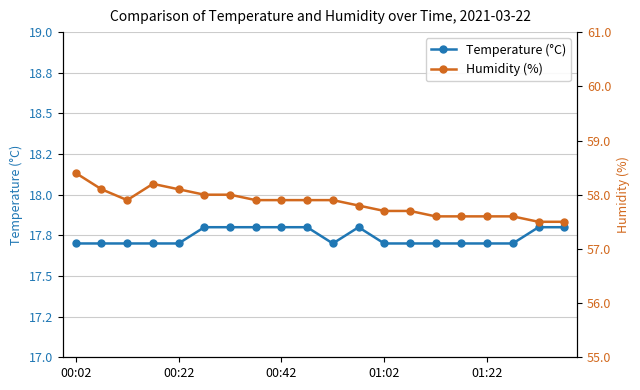

How many Humidity (%) values are between 57 and 58?

16